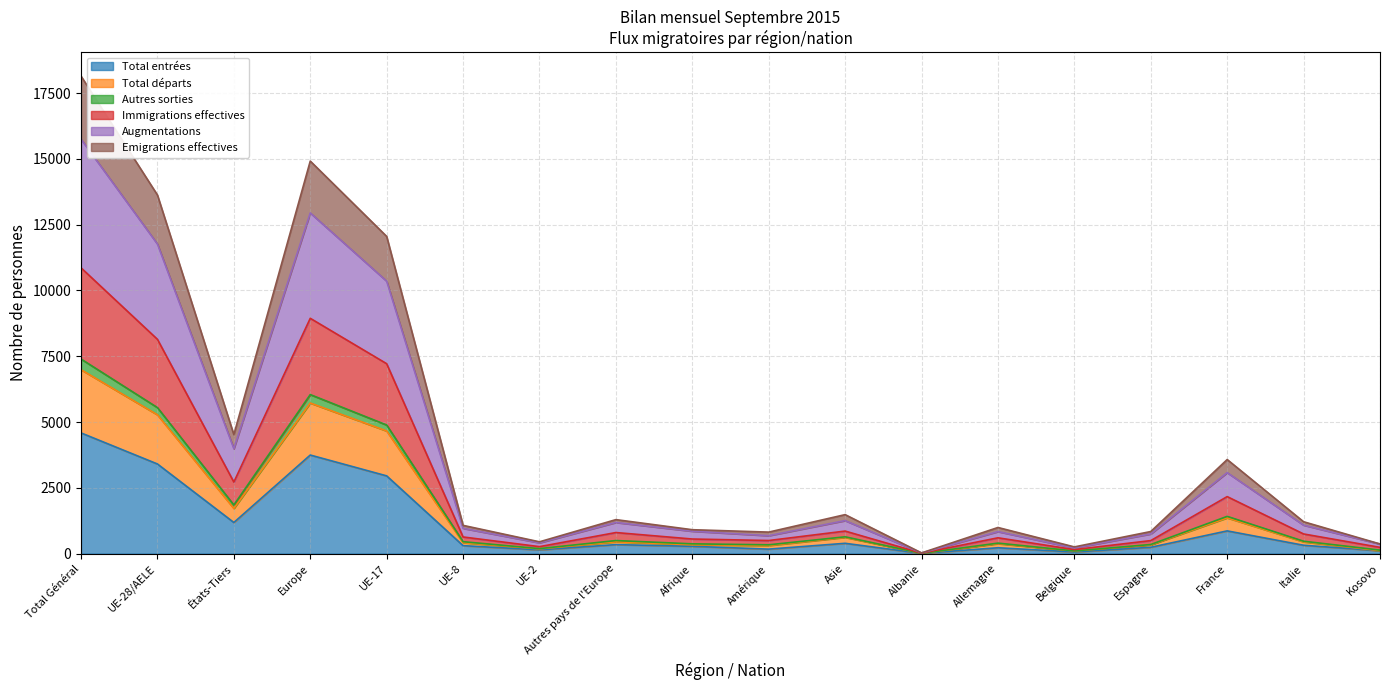

Which label corresponds to the largest value in the chart?

Total Général